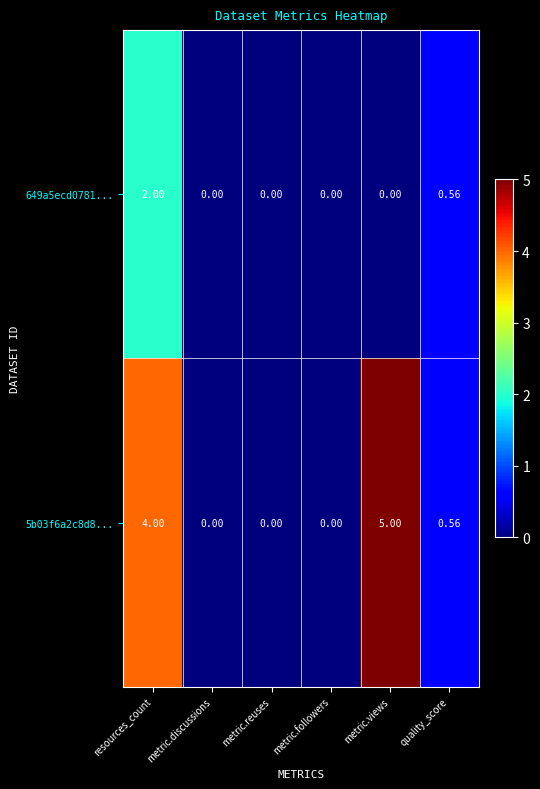

At which label is 649a5ecd0781... closest to 1?

quality_score